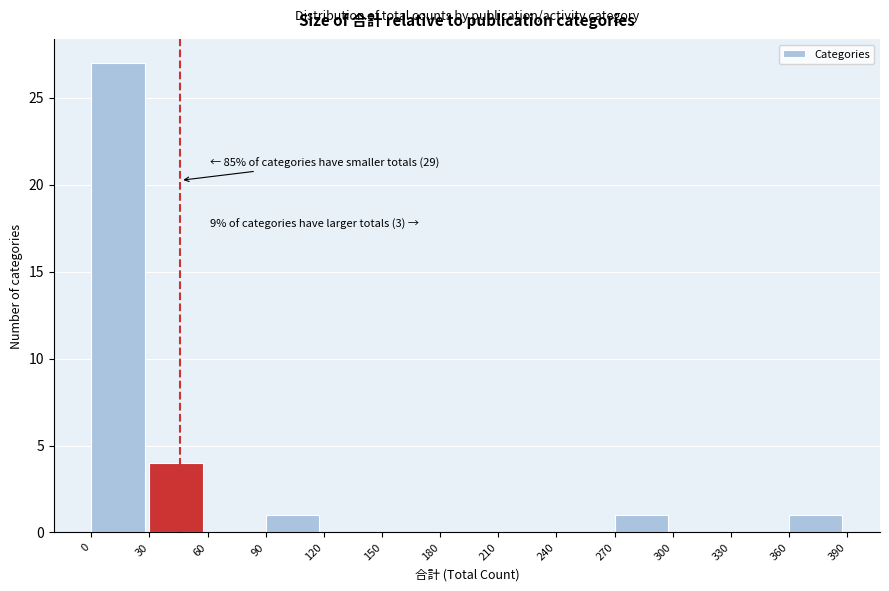

Over which range of the x-axis is the bar tallest?

0 to 30